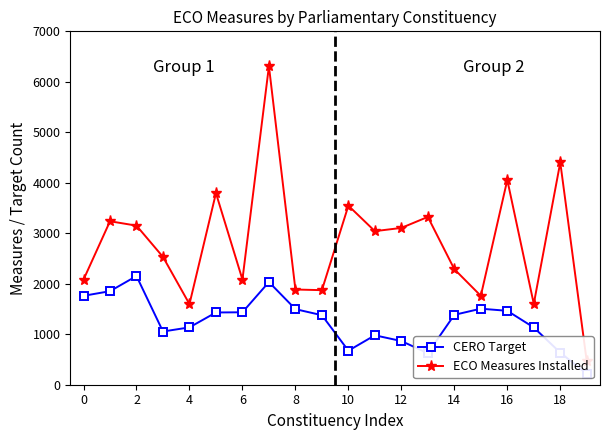

What is the maximum value shown in the chart?

6309